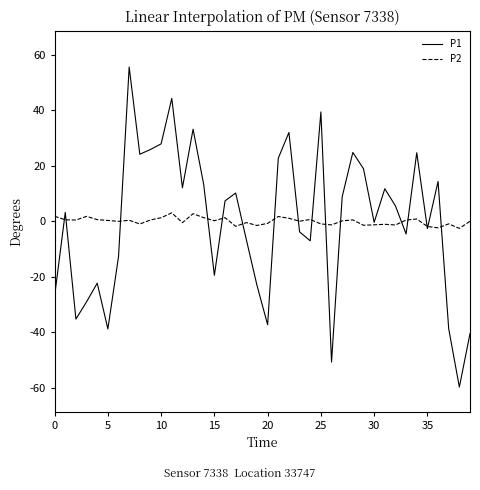

Rank the series by their maximum value, from highest to lowest.

P1, P2